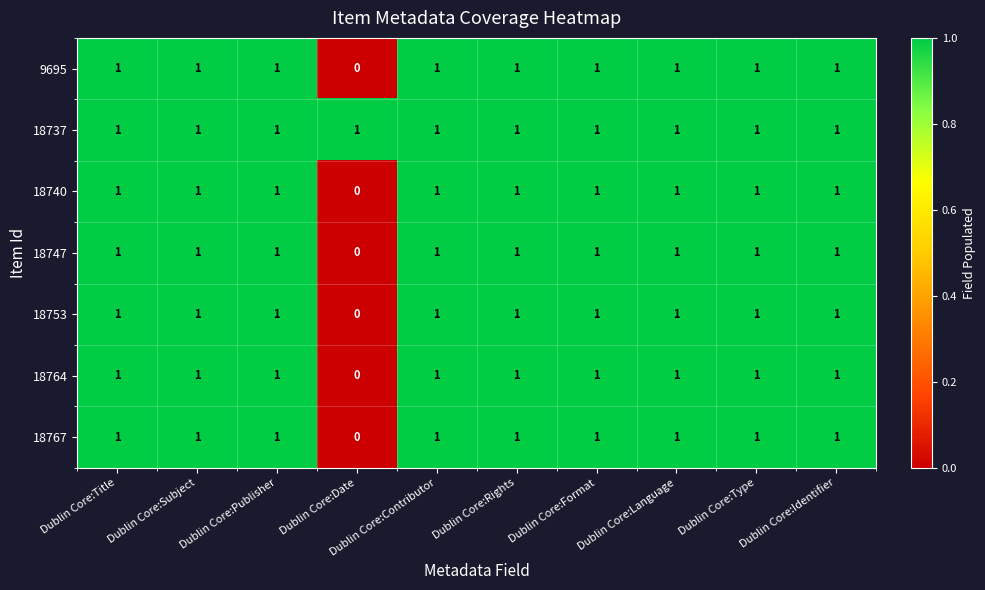

At which label does 18767 reach its minimum?

Dublin Core:Date